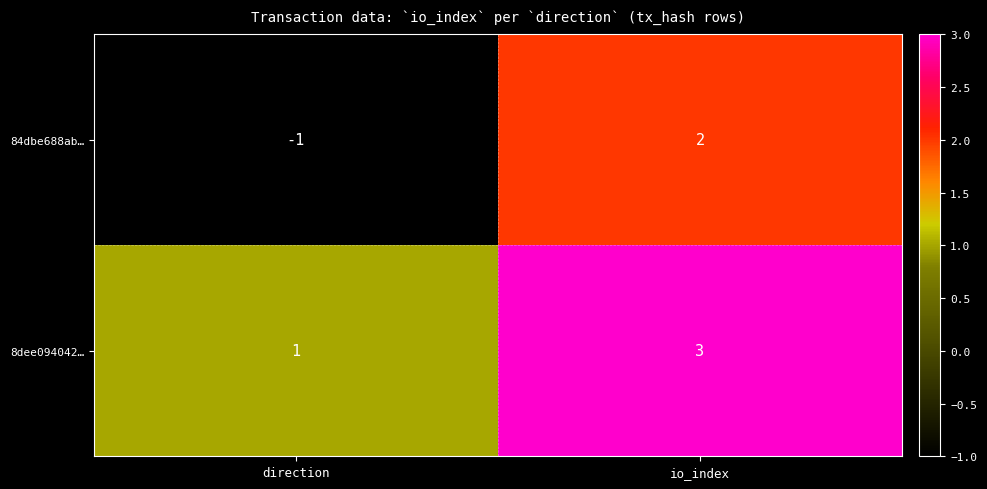

The value of 84dbe688ab… at io_index is 1. True or false?

False